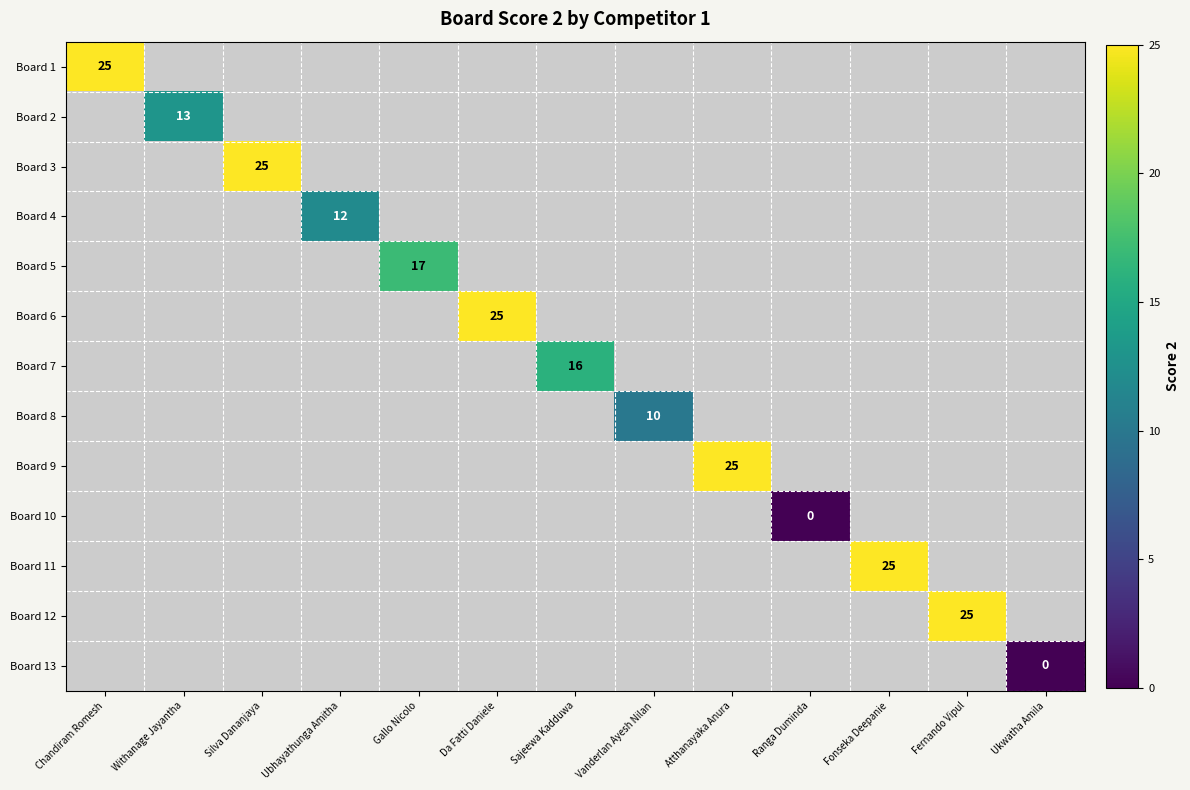

True or false: Board 9 has a value of 25 at Atthanayaka Anura.

True